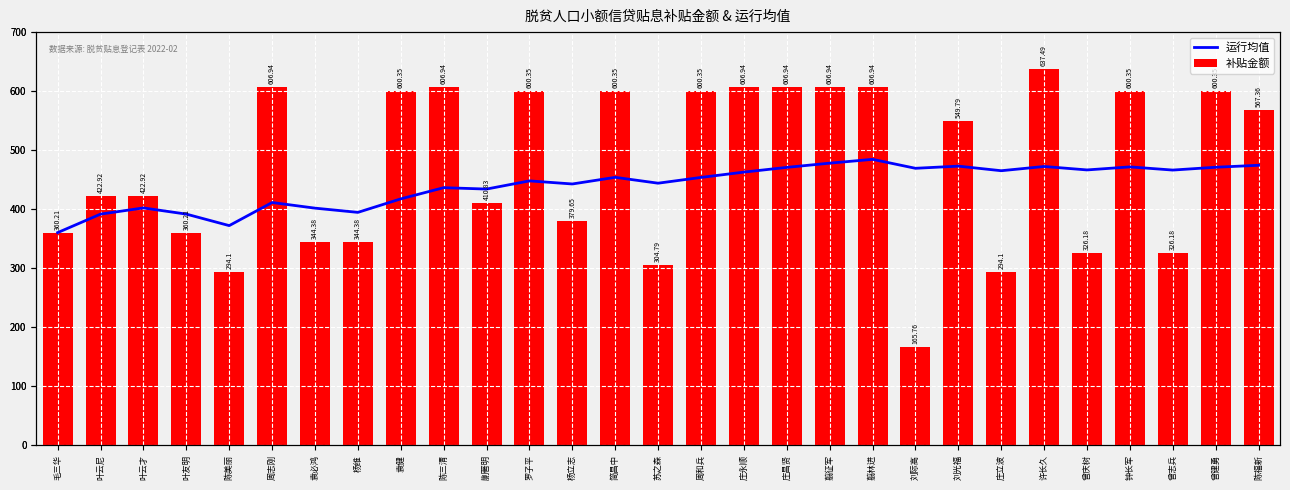

At which label does 补贴金额 reach its peak?

许长久